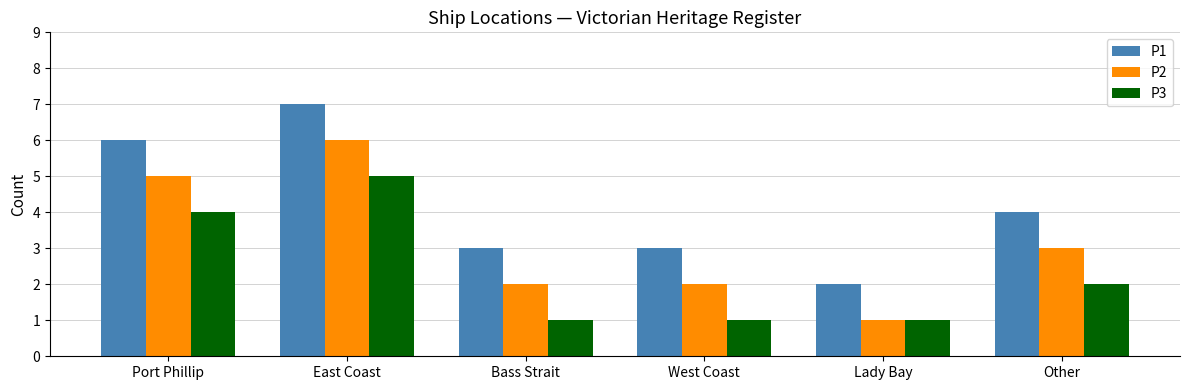

What is the difference between the highest and lowest values at Lady Bay?

1